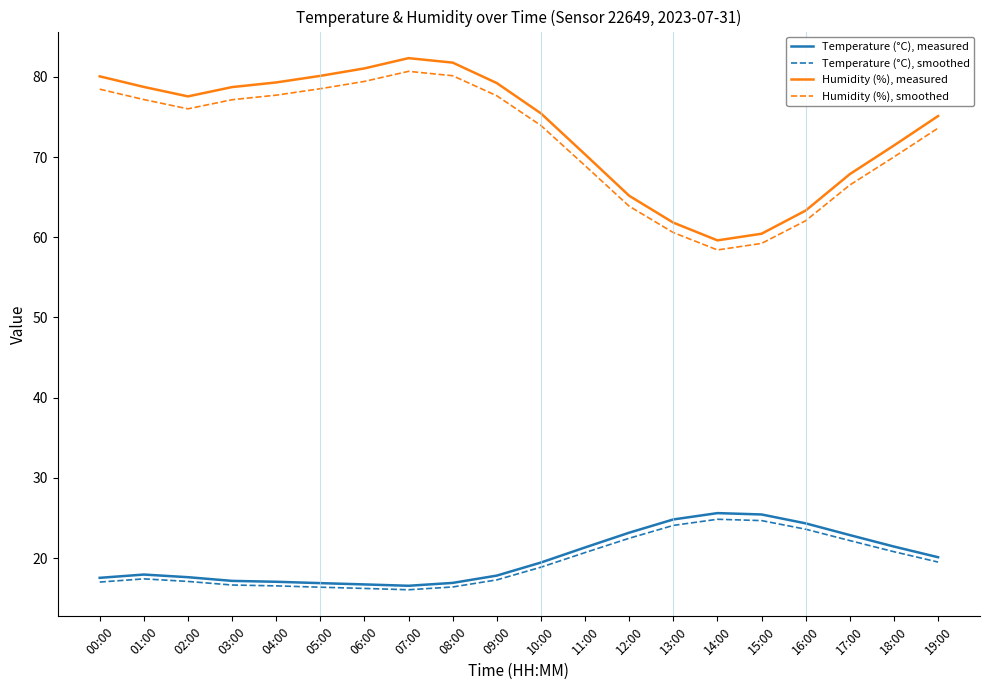

What is the difference between the Temperature (°C), smoothed values at 09:00 and 08:00?

0.9